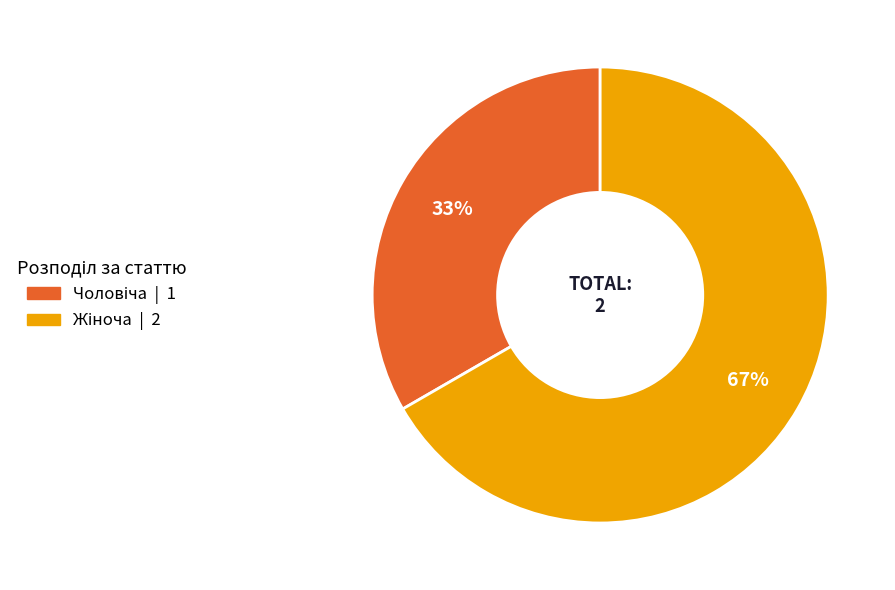

To the nearest percent, what is the average slice percentage?

50%